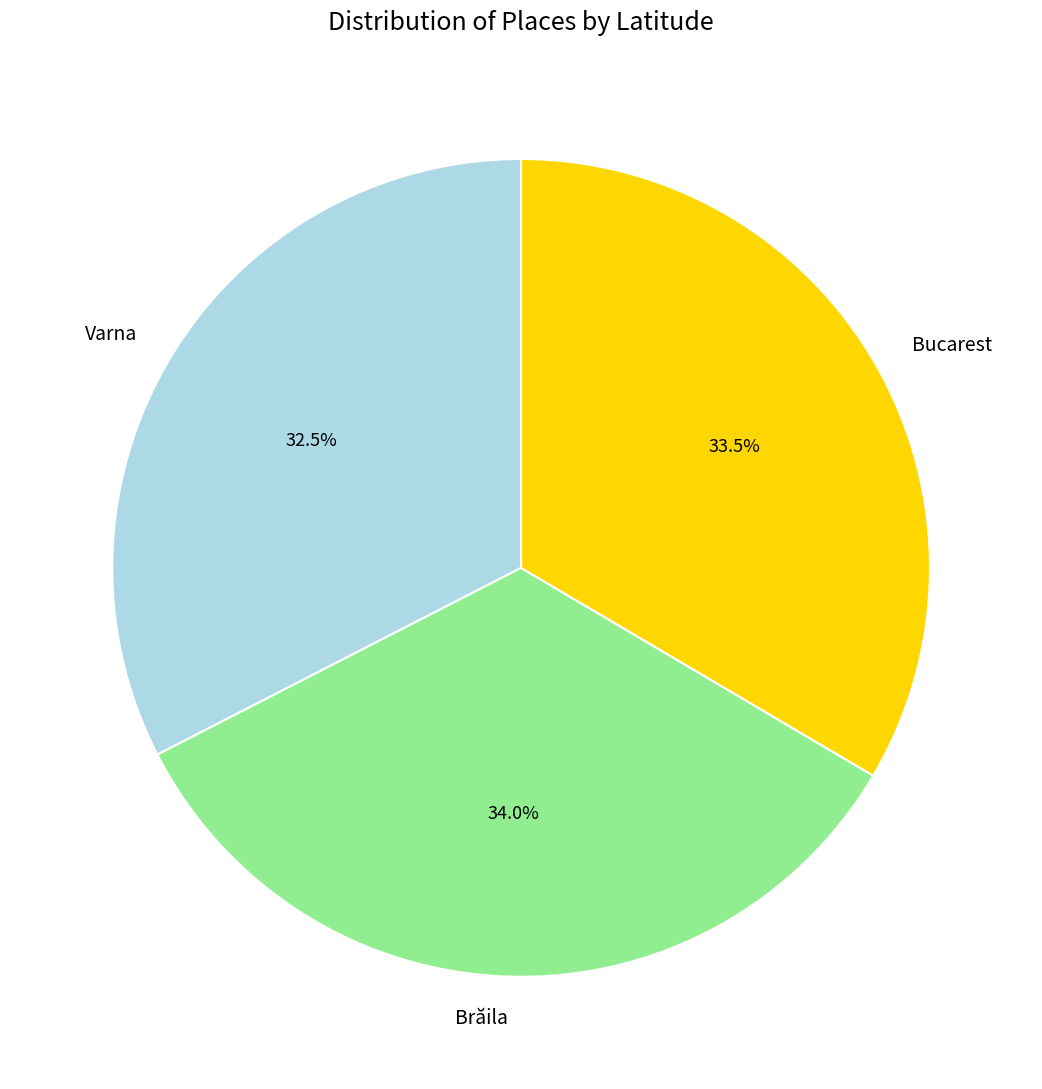

Which category has the smallest portion of the pie?

Varna